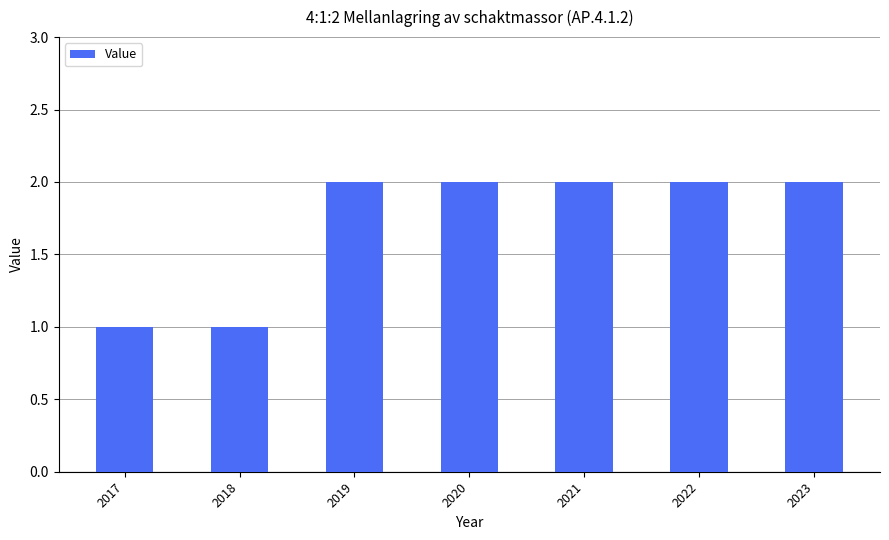

What is the sum of all values?

12